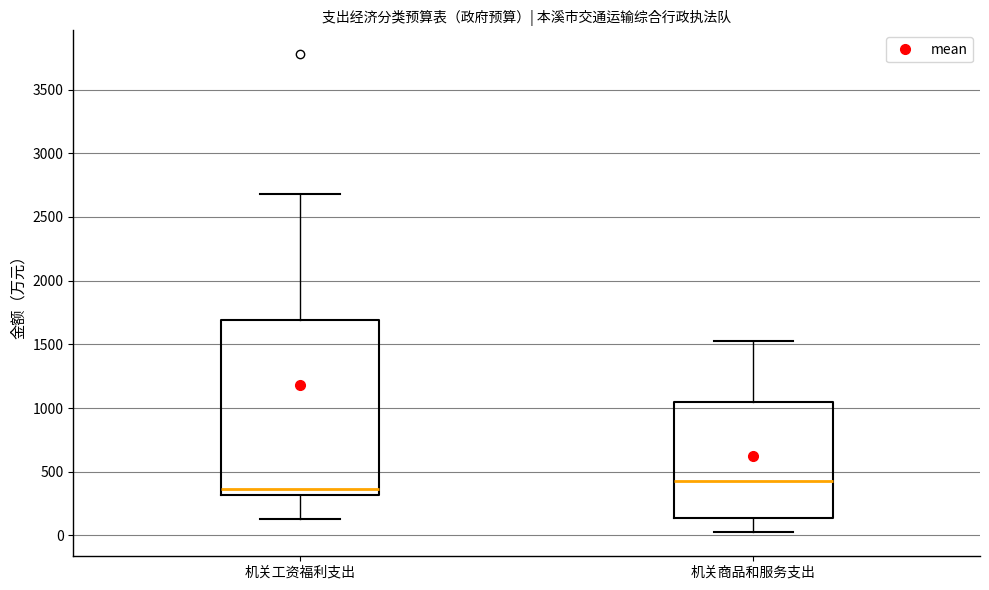

Which box is the tallest, from its lower edge to its upper edge?

机关工资福利支出